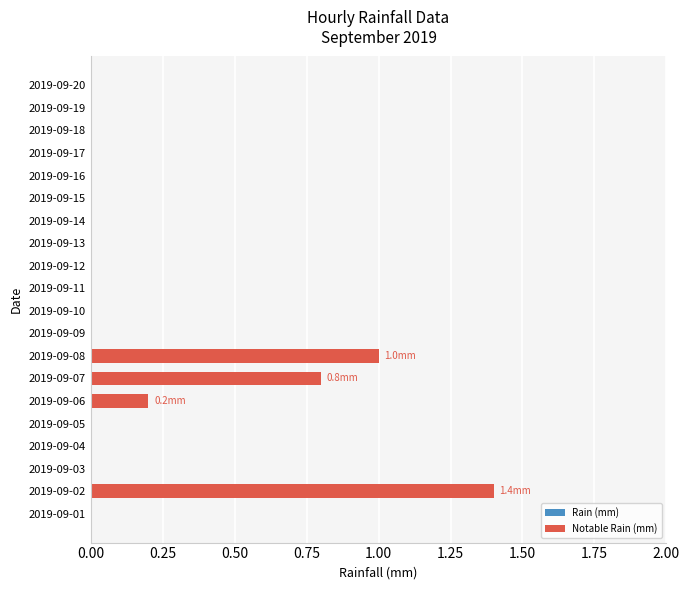

Reading bottom to top, extract all data points from this chart.

1.4	0.2	0.8	1.0